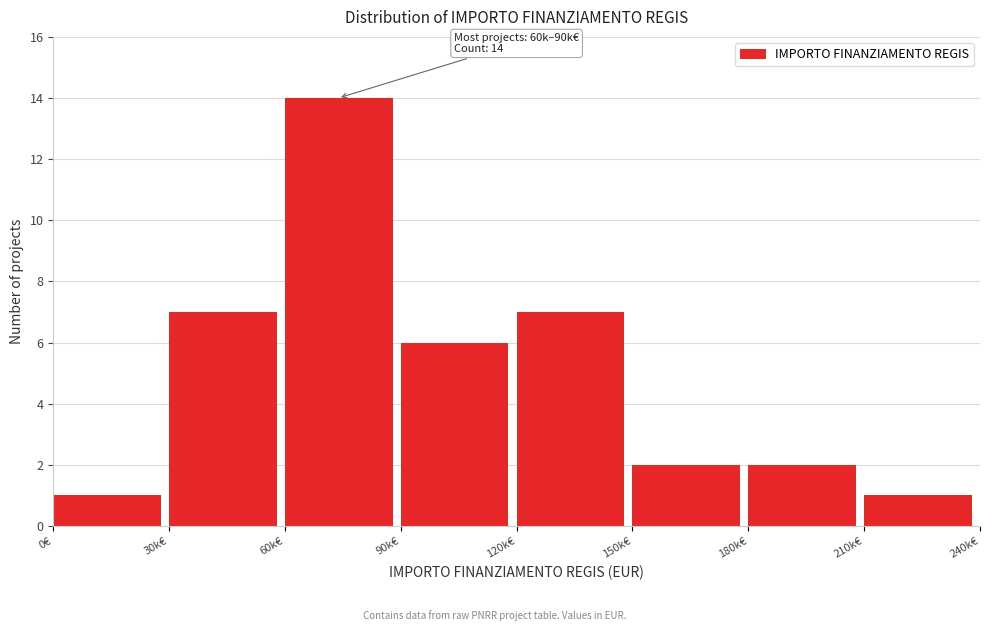

Reading right to left, extract all data points from this chart.

210k€=1	180k€=2	150k€=2	120k€=7	90k€=6	60k€=14	30k€=7	0€=1